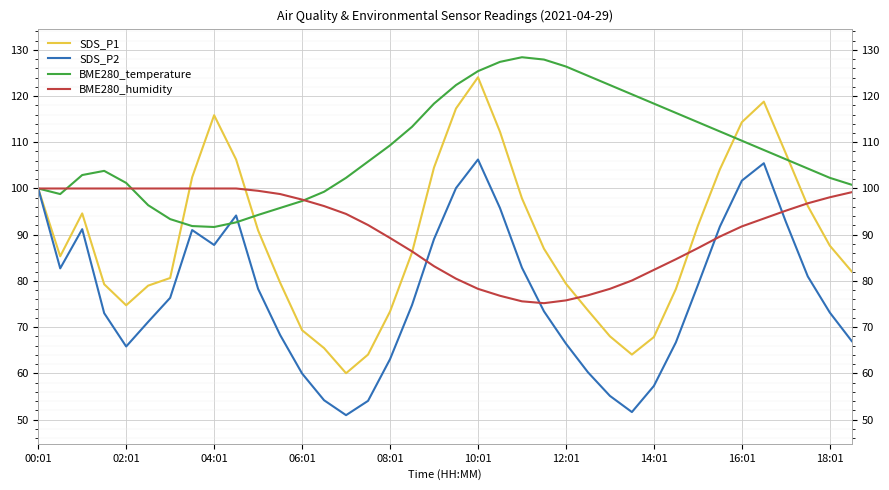

In BME280_humidity, how many points are lower than both neighbors (excluding endpoints)?

1